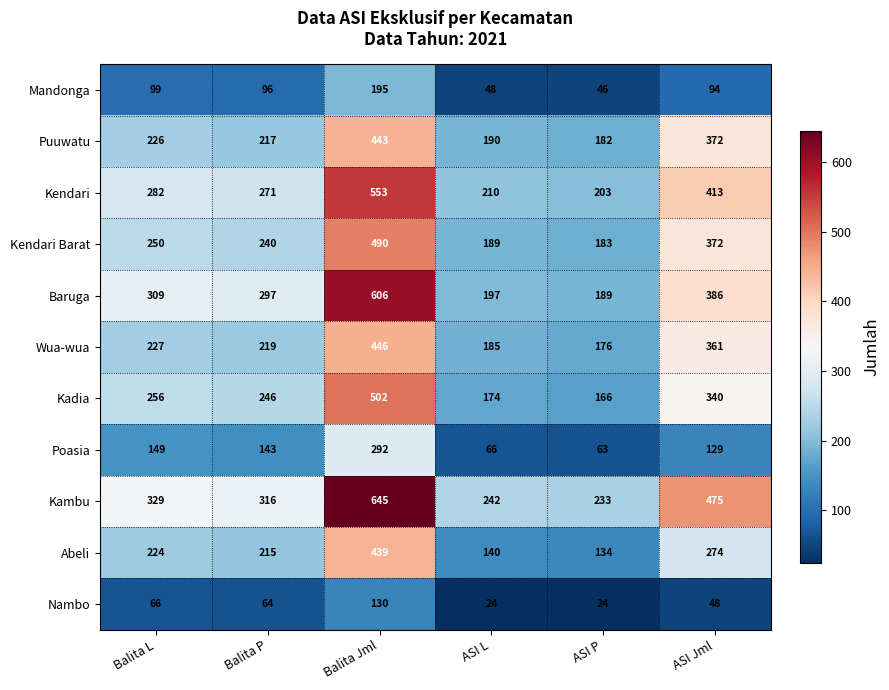

Where is Mandonga nearest to the value 120?

Balita L